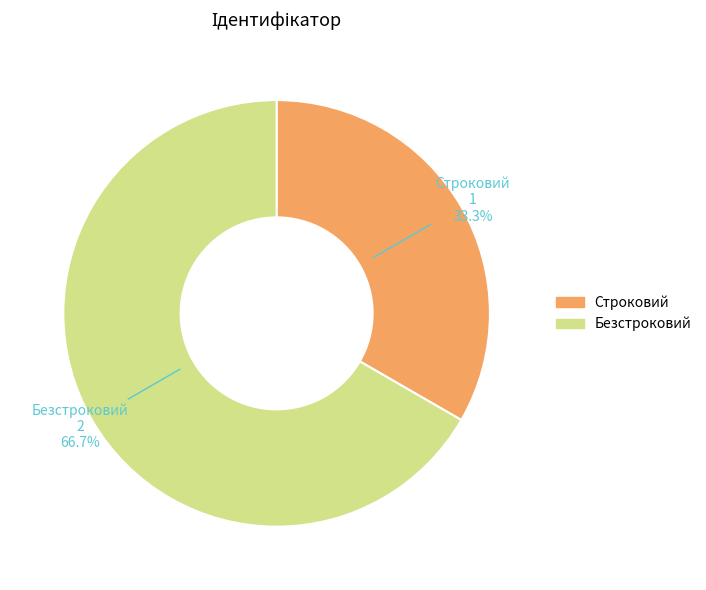

Is there any slice that represents more than half of the pie?

Yes